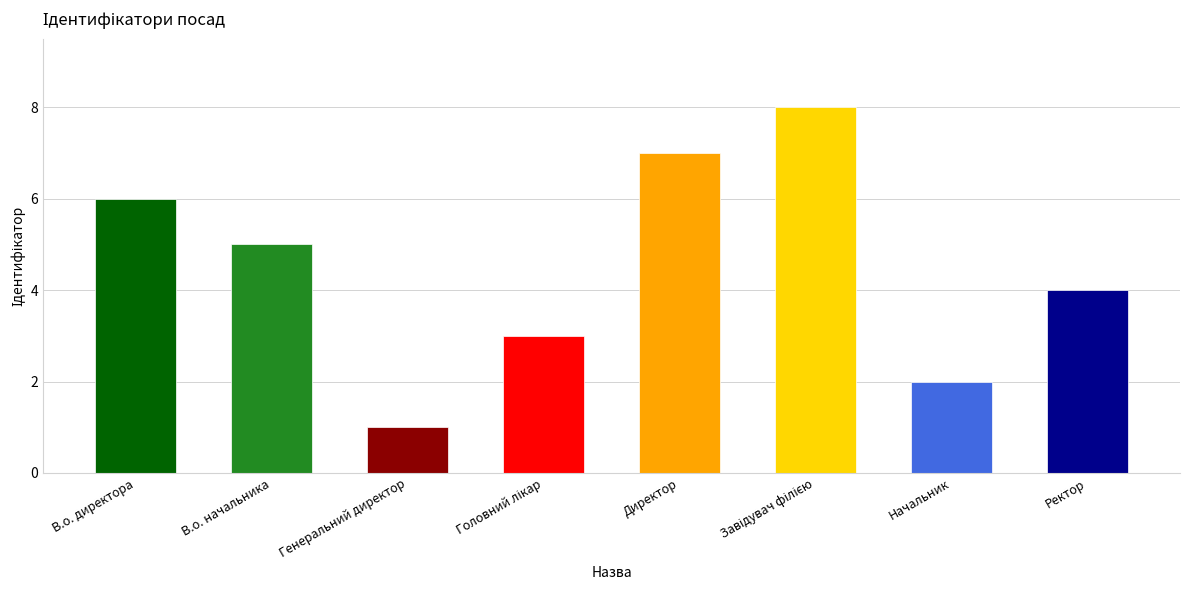

What is the minimum value shown in the chart?

1